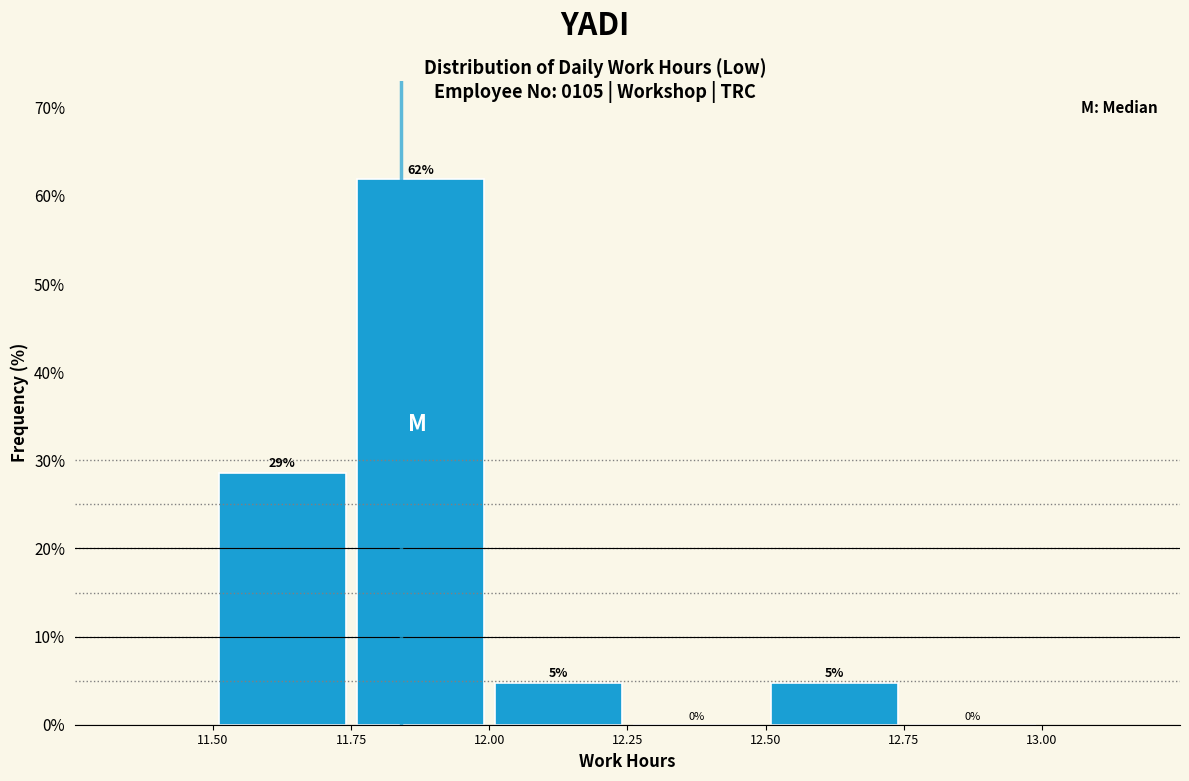

Which range on the x-axis has the tallest bar?

11.75 to 12.00